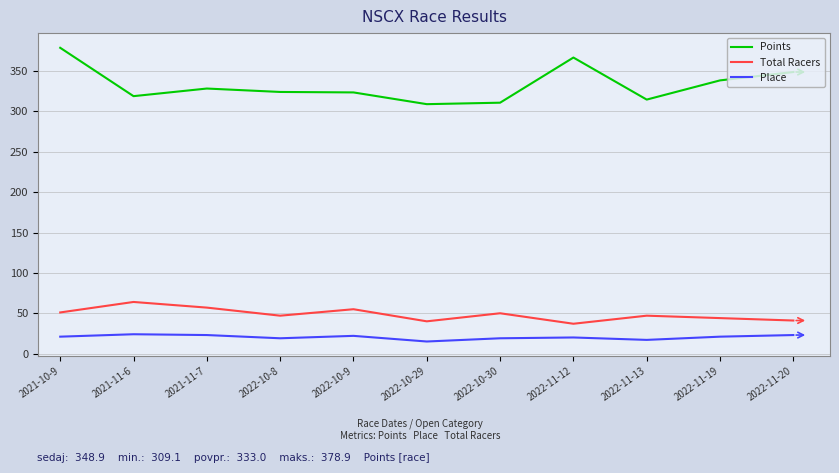

What position from the left is 2022-10-30?

7